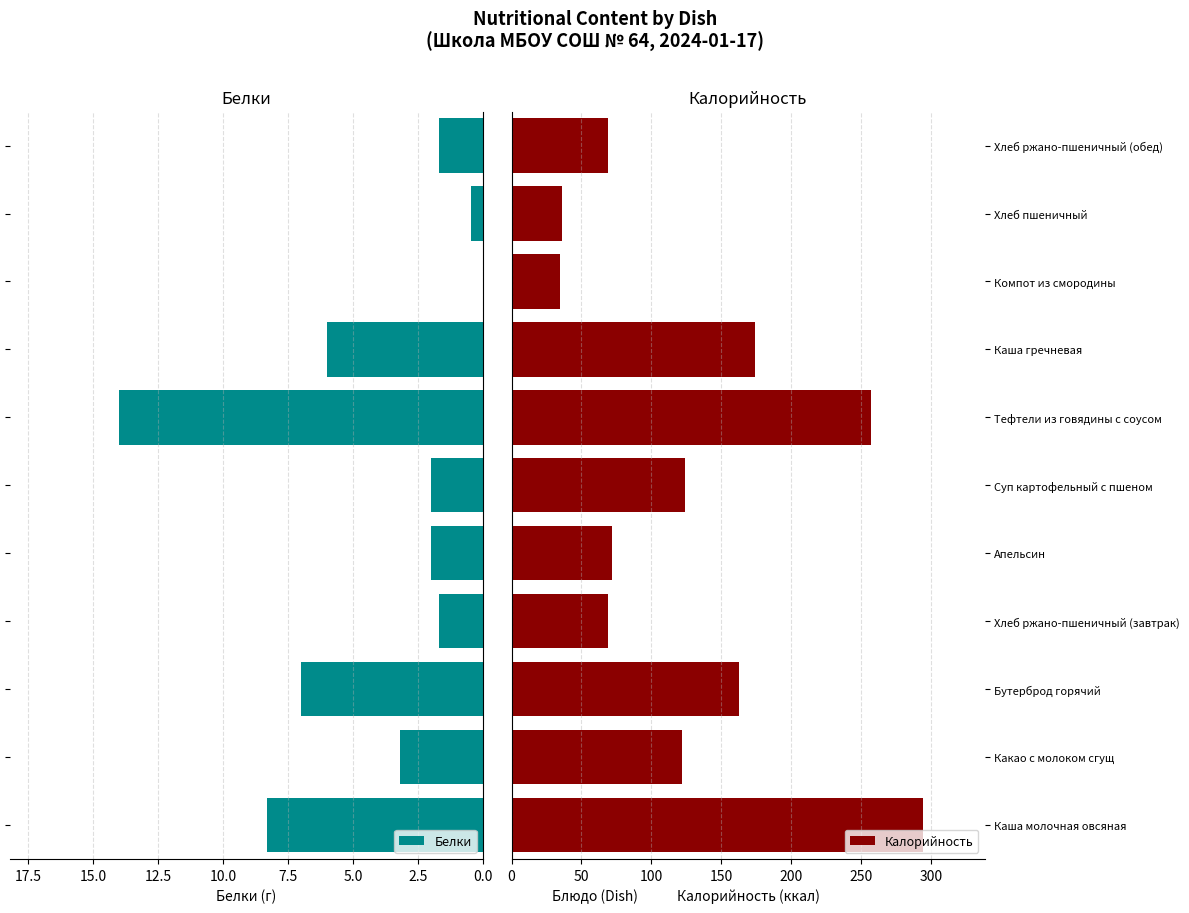

Rank the series by their maximum value, from lowest to highest.

Белки, Калорийность